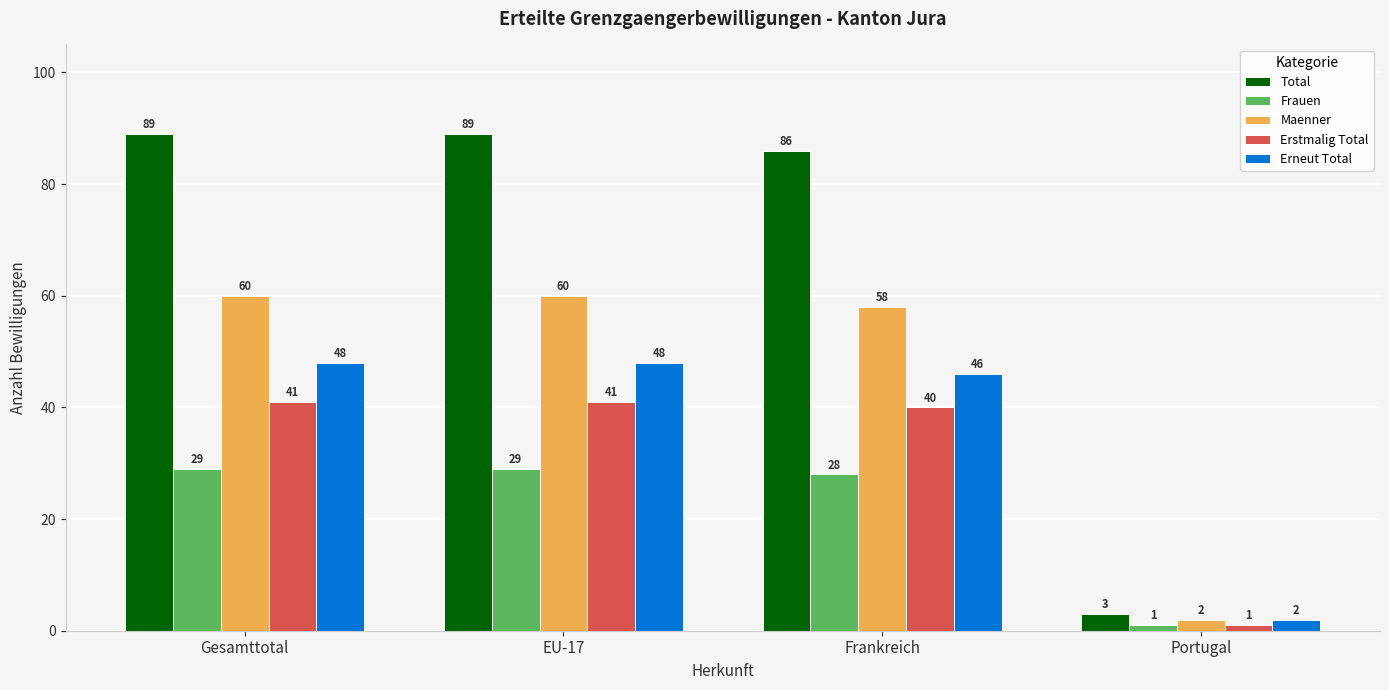

What is the difference between the highest and lowest values at Gesamttotal?

60